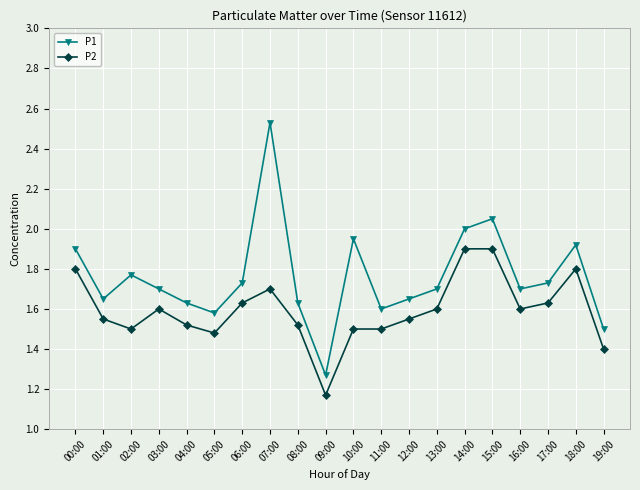

True or false: P2 and P1 intersect in this chart.

False